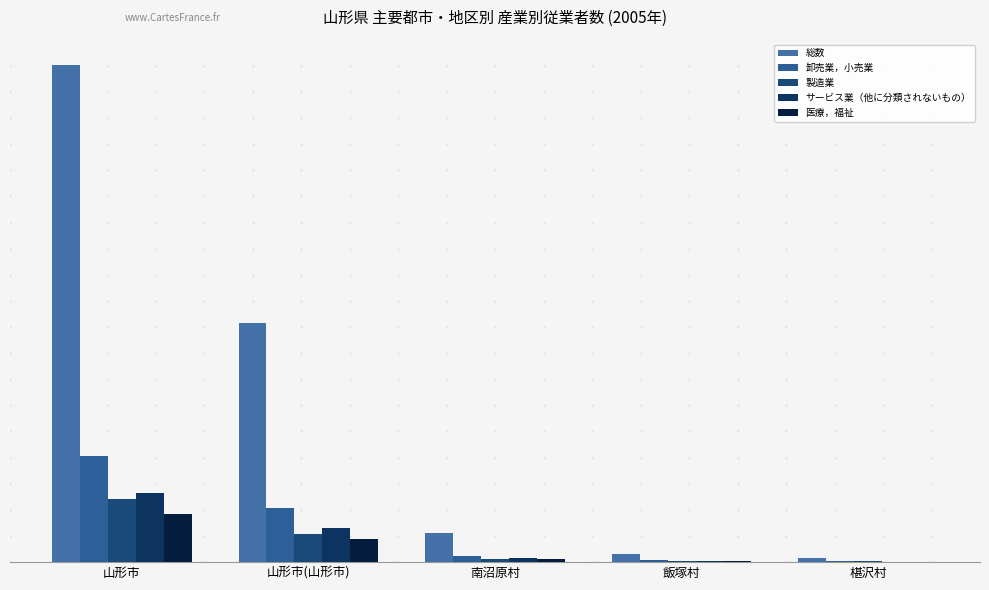

What is the value of the 総数 bar at the 3rd from the left?

7391